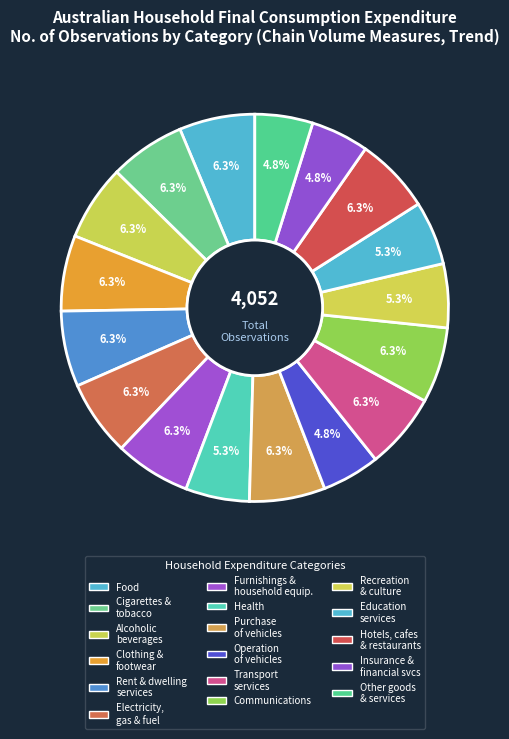

How many segments does this pie chart have?

17